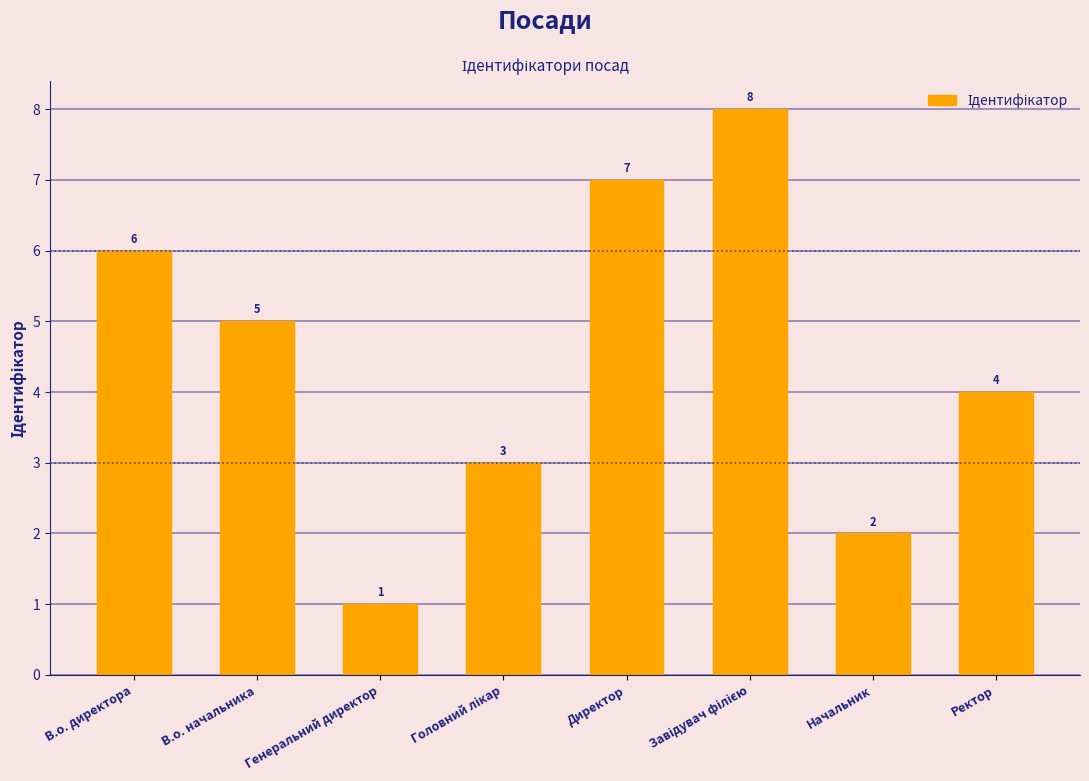

At which label is the value closest to 4?

Ректор